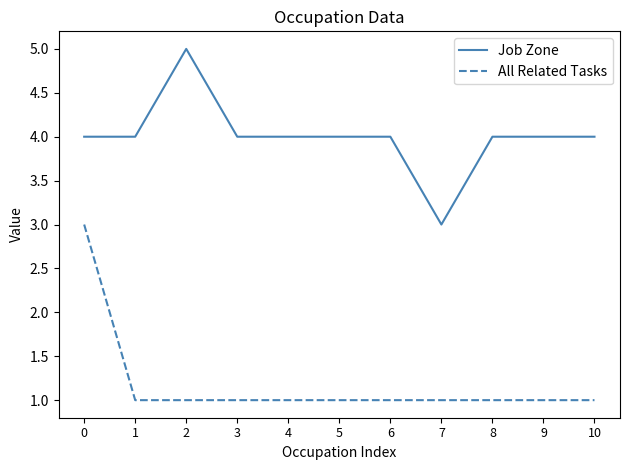

What is the average value of the Job Zone series?

4